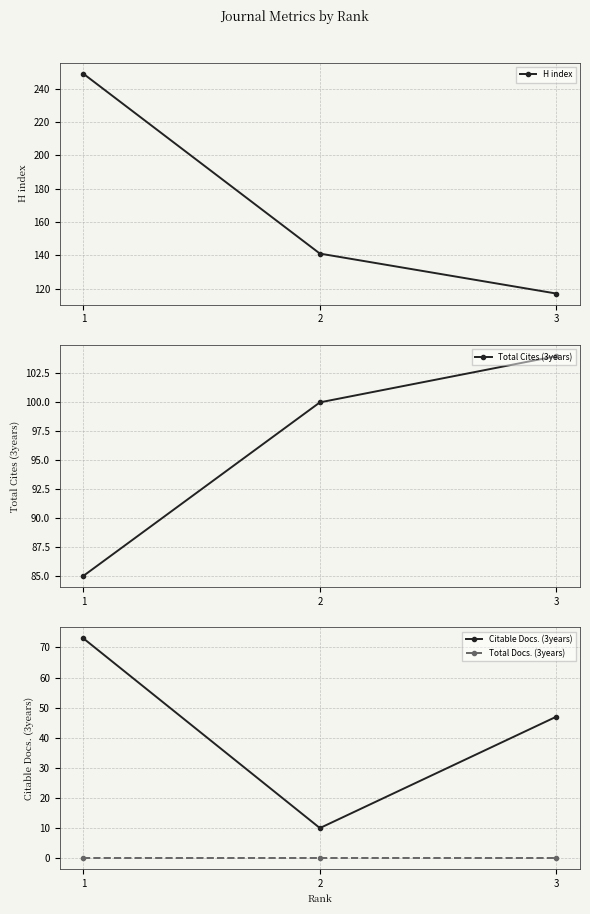

Where is Total Cites (3years) nearest to the value 94?

2